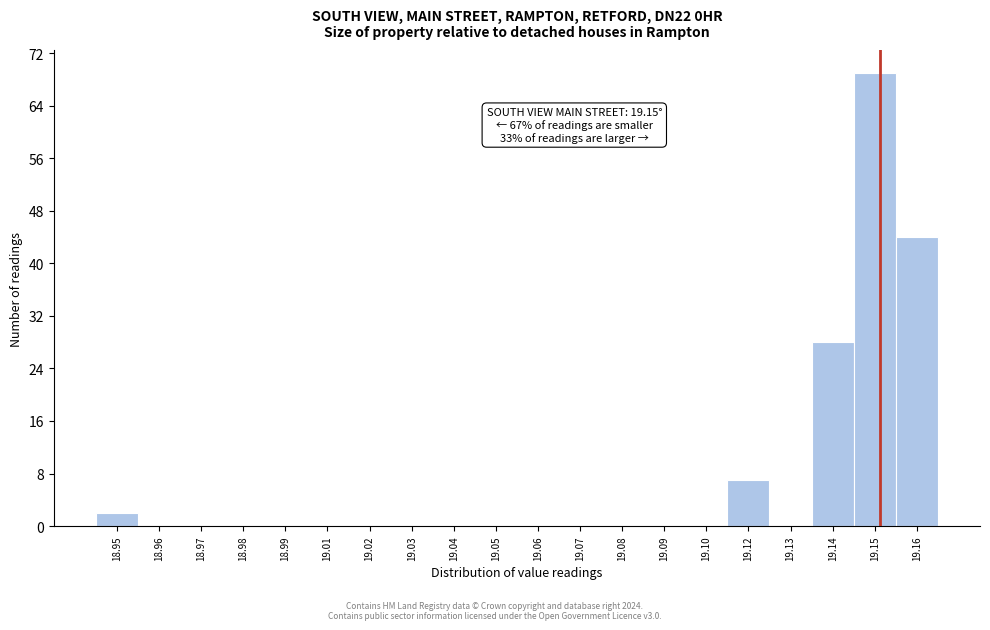

Reading left to right, what are all the values shown in this chart?

18.95=2	18.96=0	18.97=0	18.98=0	18.99=0	19.01=0	19.02=0	19.03=0	19.04=0	19.05=0	19.06=0	19.07=0	19.08=0	19.09=0	19.10=0	19.12=7	19.13=0	19.14=28	19.15=69	19.16=44